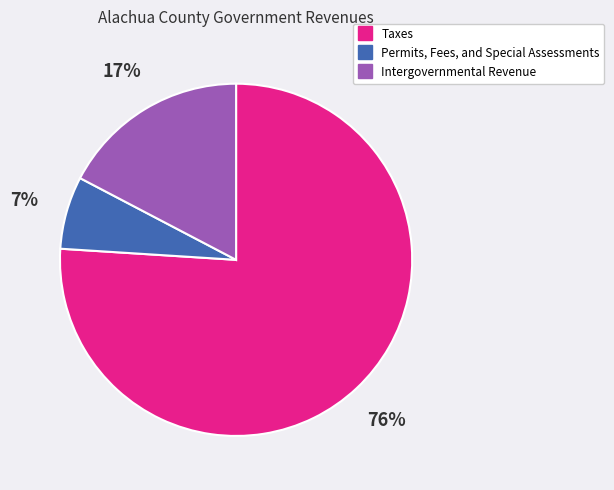

Rank the categories by value from lowest to highest.

Permits, Fees, and Special Assessments, Intergovernmental Revenue, Taxes